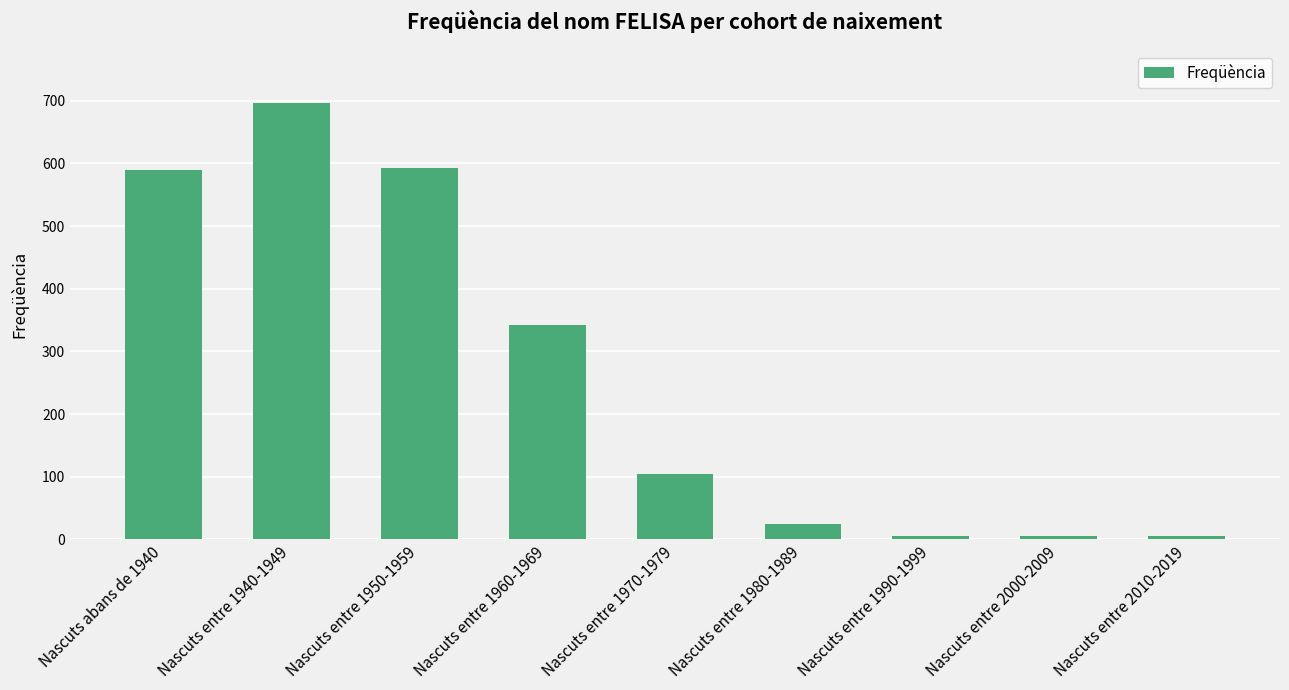

What is the label of the 5th bar from the right?

Nascuts entre 1970-1979